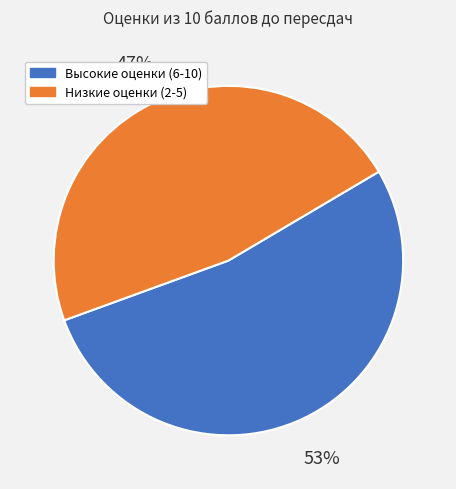

To the nearest percent, what is the average slice percentage?

50%